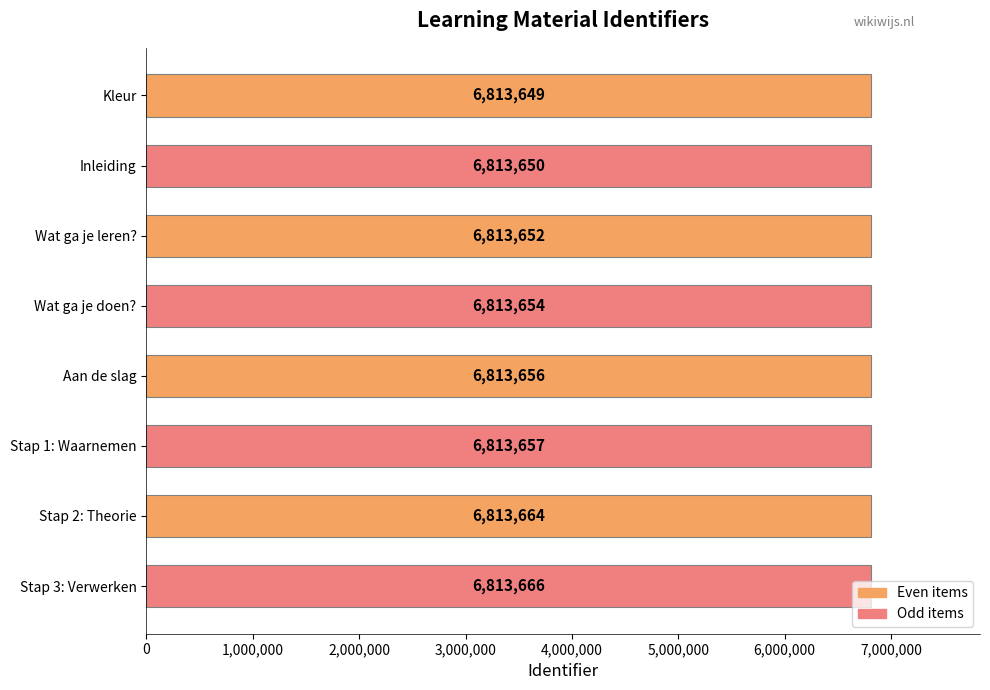

List the labels in order of value, smallest first.

Kleur, Inleiding, Wat ga je leren?, Wat ga je doen?, Aan de slag, Stap 1: Waarnemen, Stap 2: Theorie, Stap 3: Verwerken